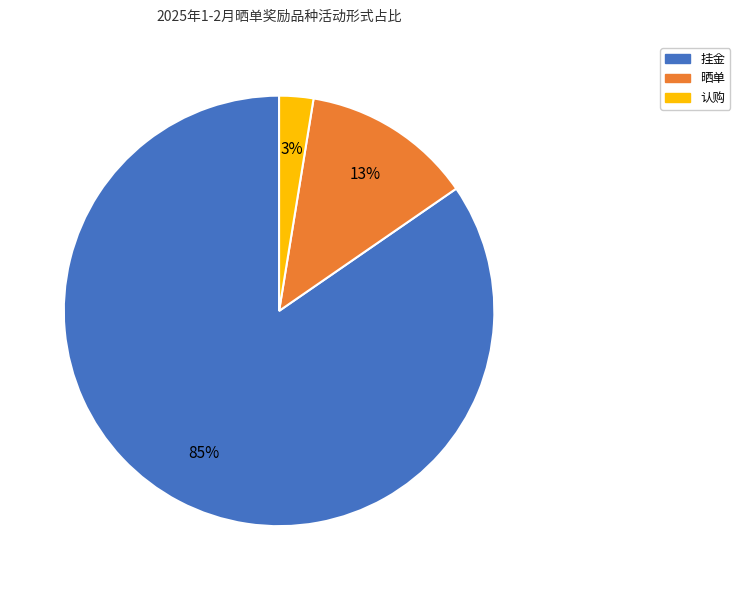

Is there a majority slice in this chart?

Yes